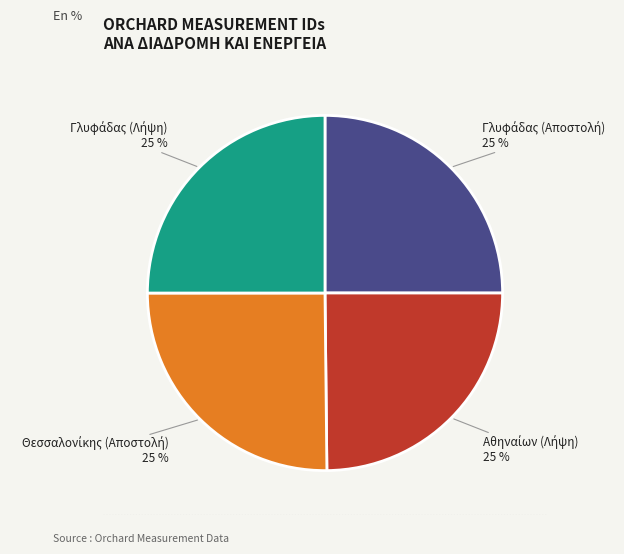

Is there any slice that represents more than half of the pie?

No